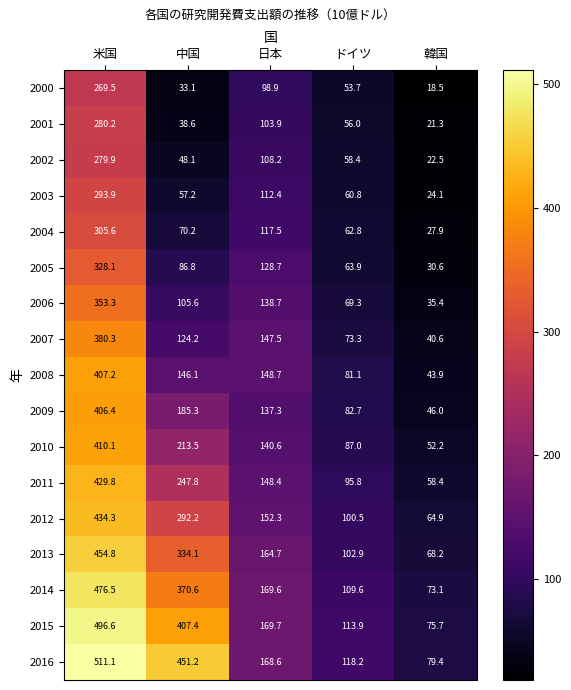

At which category is the sum across all series the highest?

米国